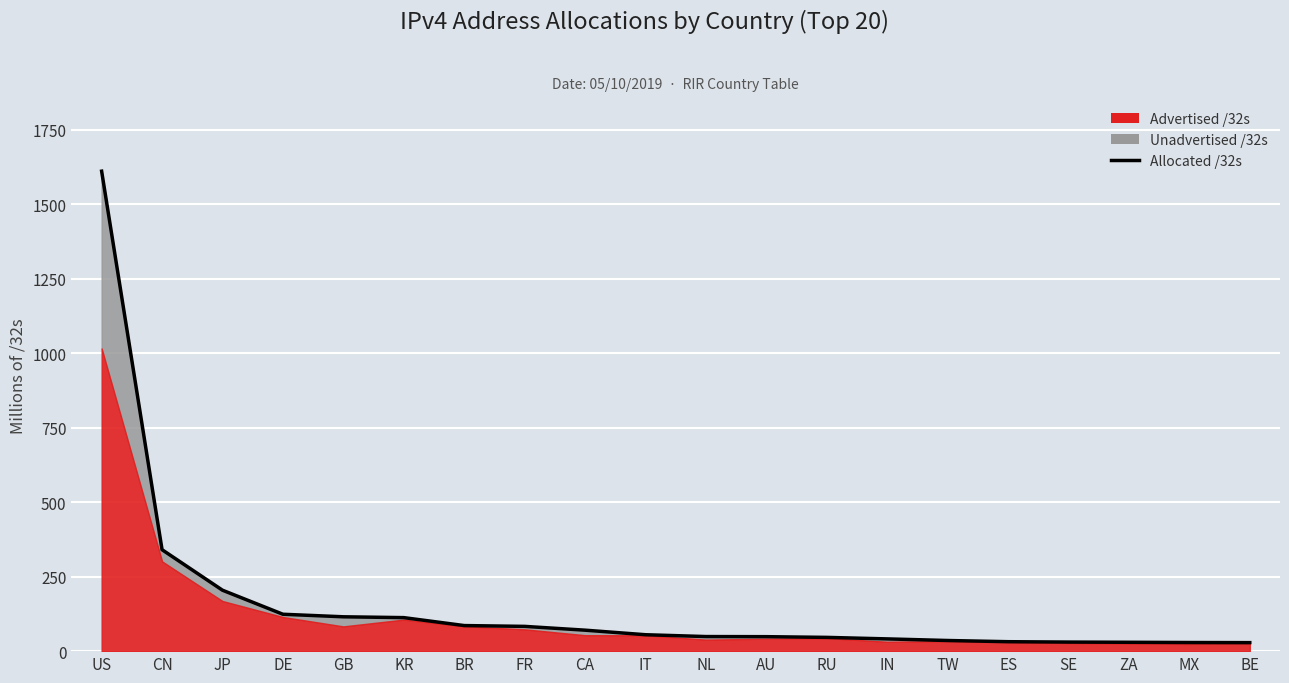

What is the label of the 16th point from the left?

ES